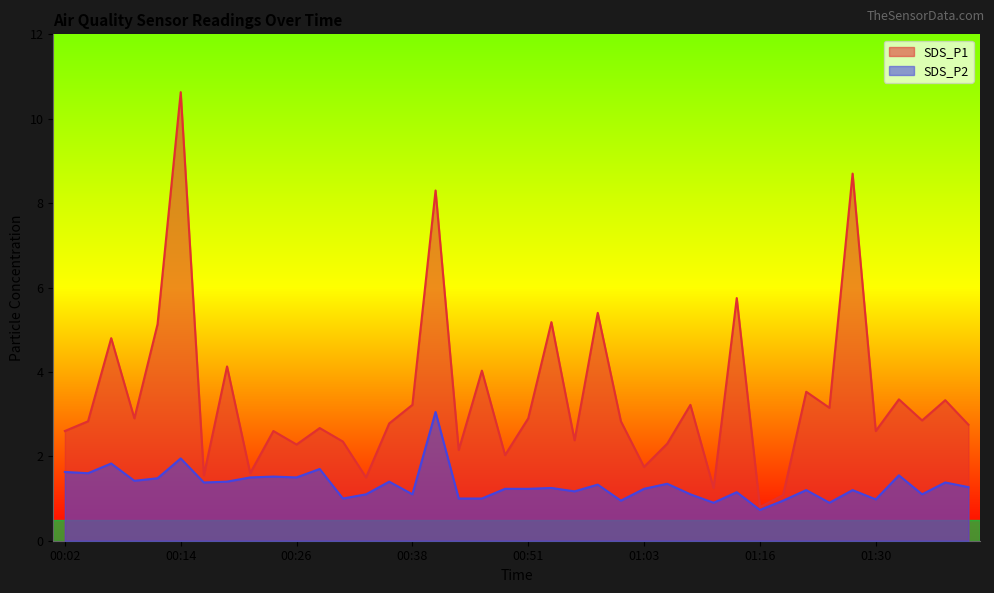

What position from the right is 00:06?

38